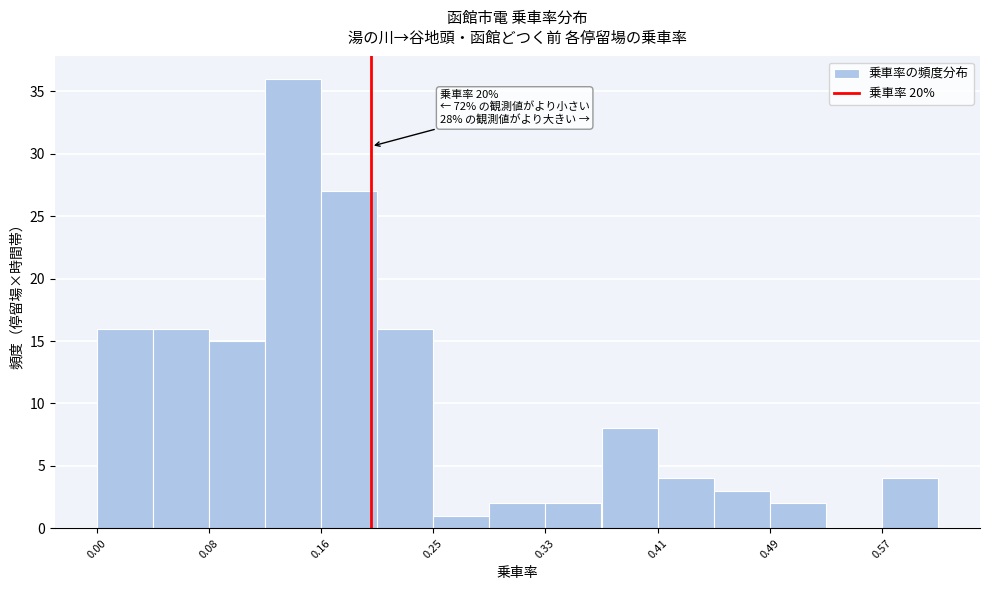

Over which range of the x-axis is the bar tallest?

0.12 to 0.16